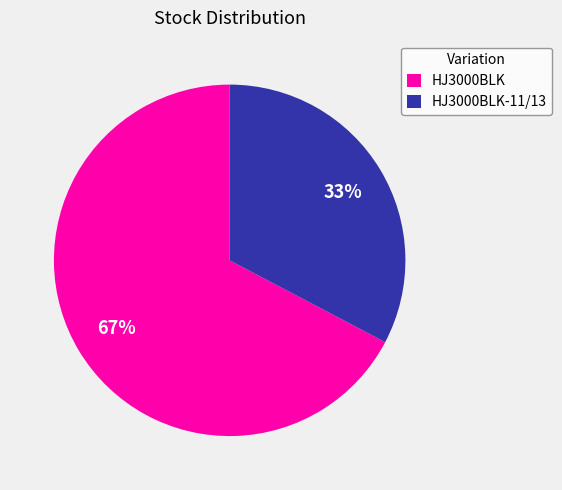

What is the ratio of the value at HJ3000BLK-11/13 to the value at HJ3000BLK?

0.5